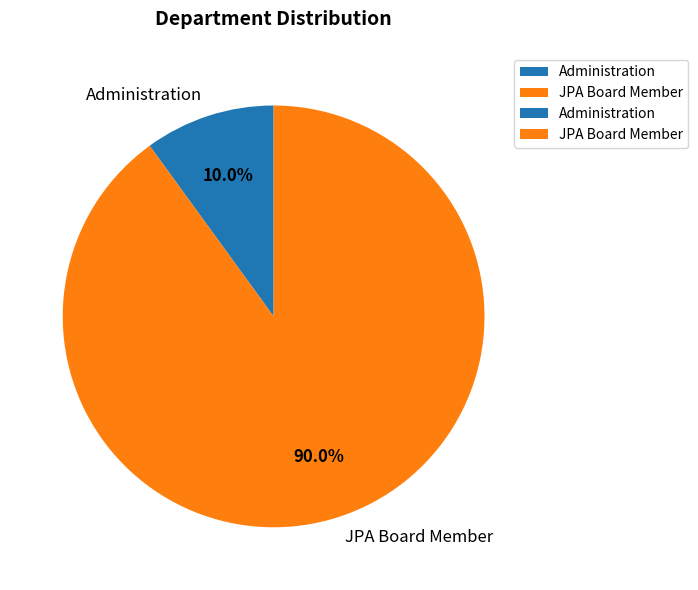

Which category accounts for the majority?

JPA Board Member